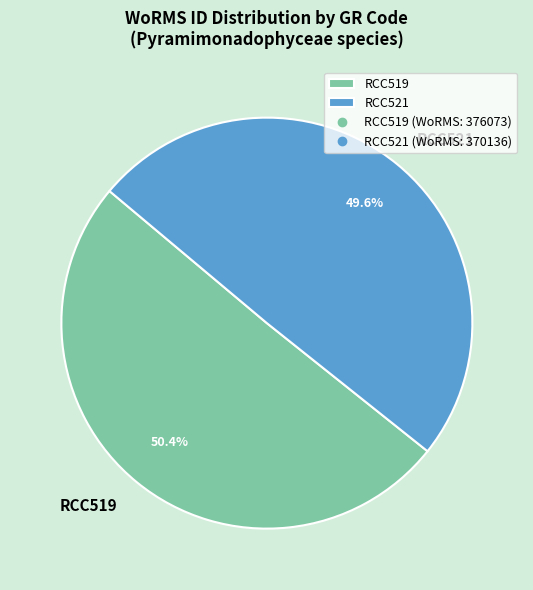

Does any single category account for the majority?

Yes